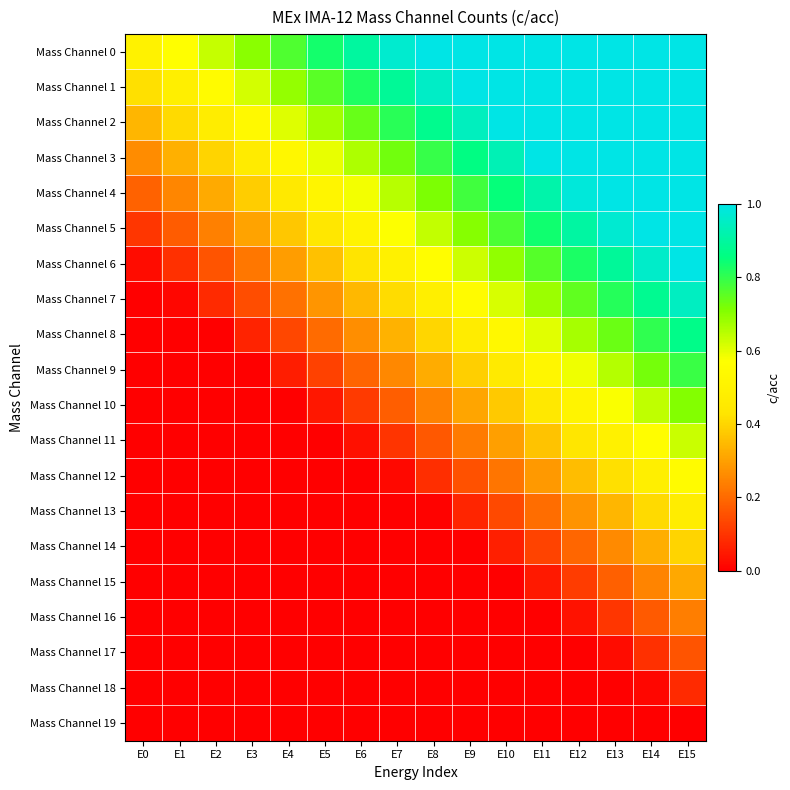

Reading left to right, what are all the values shown in this chart?

Mass Channel 0: E0=0.5	E1=0.6	E2=0.6	E3=0.7	E4=0.8	E5=0.8	E6=0.9	E7=1.0	E8=1.0	E9=1.0	E10=1.0	E11=1.0	E12=1.0	E13=1.0	E14=1.0	E15=1.0
Mass Channel 1: E0=0.4	E1=0.5	E2=0.6	E3=0.6	E4=0.7	E5=0.8	E6=0.8	E7=0.9	E8=1.0	E9=1.0	E10=1.0	E11=1.0	E12=1.0	E13=1.0	E14=1.0	E15=1.0
Mass Channel 2: E0=0.3	E1=0.4	E2=0.5	E3=0.5	E4=0.6	E5=0.7	E6=0.7	E7=0.8	E8=0.9	E9=0.9	E10=1.0	E11=1.0	E12=1.0	E13=1.0	E14=1.0	E15=1.0
Mass Channel 3: E0=0.3	E1=0.3	E2=0.4	E3=0.5	E4=0.5	E5=0.6	E6=0.7	E7=0.7	E8=0.8	E9=0.9	E10=0.9	E11=1.0	E12=1.0	E13=1.0	E14=1.0	E15=1.0
Mass Channel 4: E0=0.2	E1=0.3	E2=0.3	E3=0.4	E4=0.5	E5=0.5	E6=0.6	E7=0.7	E8=0.7	E9=0.8	E10=0.9	E11=0.9	E12=1.0	E13=1.0	E14=1.0	E15=1.0
Mass Channel 5: E0=0.1	E1=0.2	E2=0.2	E3=0.3	E4=0.4	E5=0.4	E6=0.5	E7=0.6	E8=0.6	E9=0.7	E10=0.8	E11=0.8	E12=0.9	E13=1.0	E14=1.0	E15=1.0
Mass Channel 6: E0=0.0	E1=0.1	E2=0.2	E3=0.2	E4=0.3	E5=0.4	E6=0.4	E7=0.5	E8=0.6	E9=0.6	E10=0.7	E11=0.8	E12=0.8	E13=0.9	E14=1.0	E15=1.0
Mass Channel 7: E0=0.0	E1=0.0	E2=0.1	E3=0.1	E4=0.2	E5=0.3	E6=0.3	E7=0.4	E8=0.5	E9=0.5	E10=0.6	E11=0.7	E12=0.7	E13=0.8	E14=0.9	E15=0.9
Mass Channel 8: E0=0.0	E1=0.0	E2=0.0	E3=0.1	E4=0.1	E5=0.2	E6=0.3	E7=0.3	E8=0.4	E9=0.5	E10=0.5	E11=0.6	E12=0.7	E13=0.7	E14=0.8	E15=0.9
Mass Channel 9: E0=0.0	E1=0.0	E2=0.0	E3=0.0	E4=0.1	E5=0.1	E6=0.2	E7=0.3	E8=0.3	E9=0.4	E10=0.5	E11=0.5	E12=0.6	E13=0.7	E14=0.7	E15=0.8
Mass Channel 10: E0=0.0	E1=0.0	E2=0.0	E3=0.0	E4=0.0	E5=0.0	E6=0.1	E7=0.2	E8=0.2	E9=0.3	E10=0.4	E11=0.4	E12=0.5	E13=0.6	E14=0.6	E15=0.7
Mass Channel 11: E0=0.0	E1=0.0	E2=0.0	E3=0.0	E4=0.0	E5=0.0	E6=0.0	E7=0.1	E8=0.2	E9=0.2	E10=0.3	E11=0.4	E12=0.4	E13=0.5	E14=0.6	E15=0.6
Mass Channel 12: E0=0.0	E1=0.0	E2=0.0	E3=0.0	E4=0.0	E5=0.0	E6=0.0	E7=0.0	E8=0.1	E9=0.2	E10=0.2	E11=0.3	E12=0.4	E13=0.4	E14=0.5	E15=0.6
Mass Channel 13: E0=0.0	E1=0.0	E2=0.0	E3=0.0	E4=0.0	E5=0.0	E6=0.0	E7=0.0	E8=0.0	E9=0.1	E10=0.1	E11=0.2	E12=0.3	E13=0.3	E14=0.4	E15=0.5
Mass Channel 14: E0=0.0	E1=0.0	E2=0.0	E3=0.0	E4=0.0	E5=0.0	E6=0.0	E7=0.0	E8=0.0	E9=0.0	E10=0.1	E11=0.1	E12=0.2	E13=0.3	E14=0.3	E15=0.4
Mass Channel 15: E0=0.0	E1=0.0	E2=0.0	E3=0.0	E4=0.0	E5=0.0	E6=0.0	E7=0.0	E8=0.0	E9=0.0	E10=0.0	E11=0.0	E12=0.1	E13=0.2	E14=0.2	E15=0.3
Mass Channel 16: E0=0.0	E1=0.0	E2=0.0	E3=0.0	E4=0.0	E5=0.0	E6=0.0	E7=0.0	E8=0.0	E9=0.0	E10=0.0	E11=0.0	E12=0.0	E13=0.1	E14=0.2	E15=0.2
Mass Channel 17: E0=0.0	E1=0.0	E2=0.0	E3=0.0	E4=0.0	E5=0.0	E6=0.0	E7=0.0	E8=0.0	E9=0.0	E10=0.0	E11=0.0	E12=0.0	E13=0.0	E14=0.1	E15=0.2
Mass Channel 18: E0=0.0	E1=0.0	E2=0.0	E3=0.0	E4=0.0	E5=0.0	E6=0.0	E7=0.0	E8=0.0	E9=0.0	E10=0.0	E11=0.0	E12=0.0	E13=0.0	E14=0.0	E15=0.1
Mass Channel 19: E0=0.0	E1=0.0	E2=0.0	E3=0.0	E4=0.0	E5=0.0	E6=0.0	E7=0.0	E8=0.0	E9=0.0	E10=0.0	E11=0.0	E12=0.0	E13=0.0	E14=0.0	E15=0.0